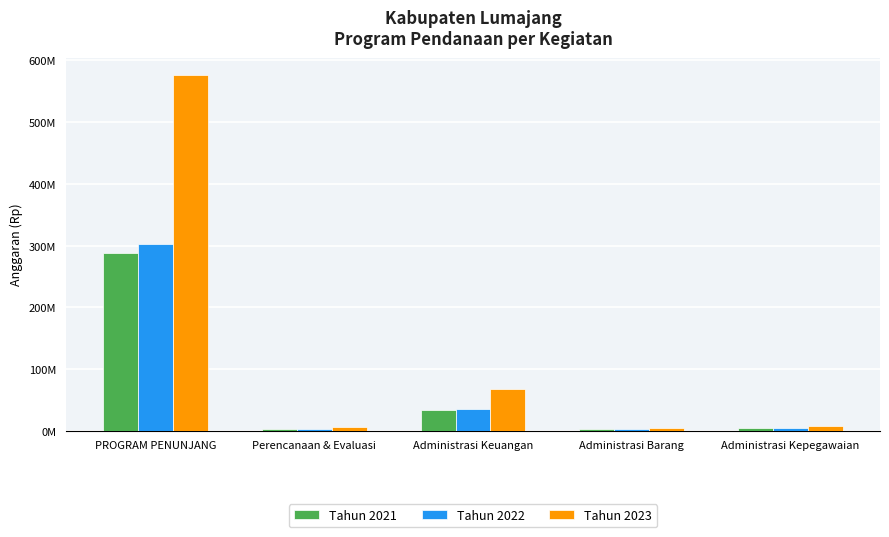

What are all the series names shown in the legend?

Tahun 2021, Tahun 2022, Tahun 2023